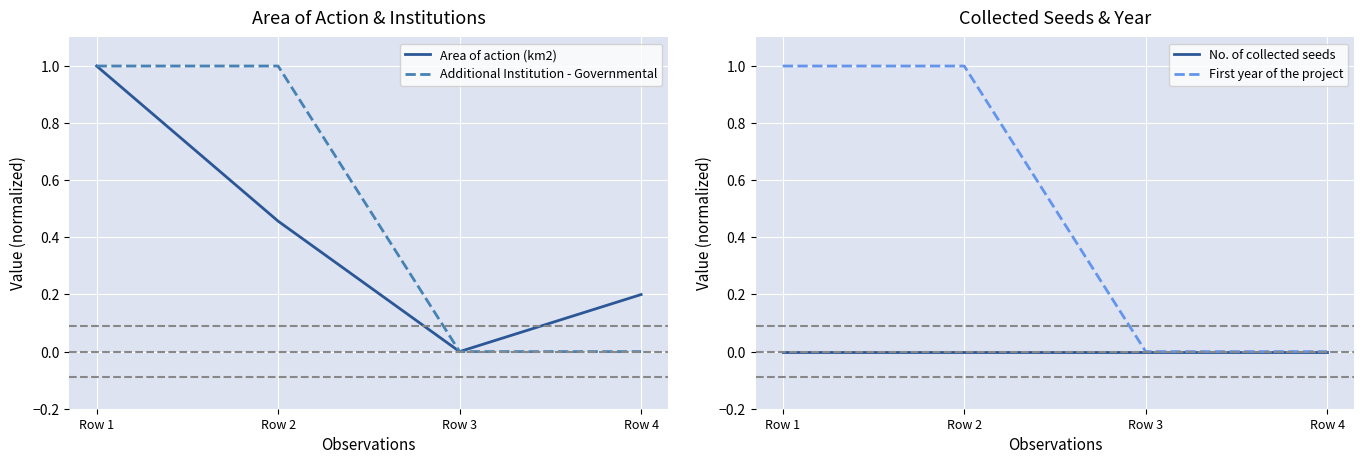

True or false: Additional Institution - Governmental and No. of collected seeds intersect in this chart.

False